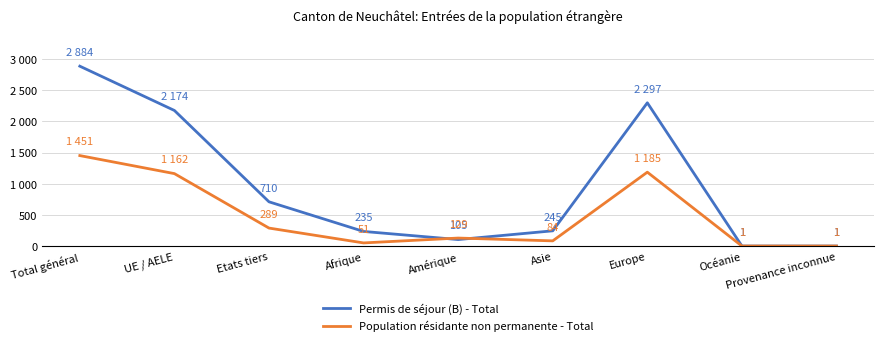

At which category is the sum across all series the highest?

Total général